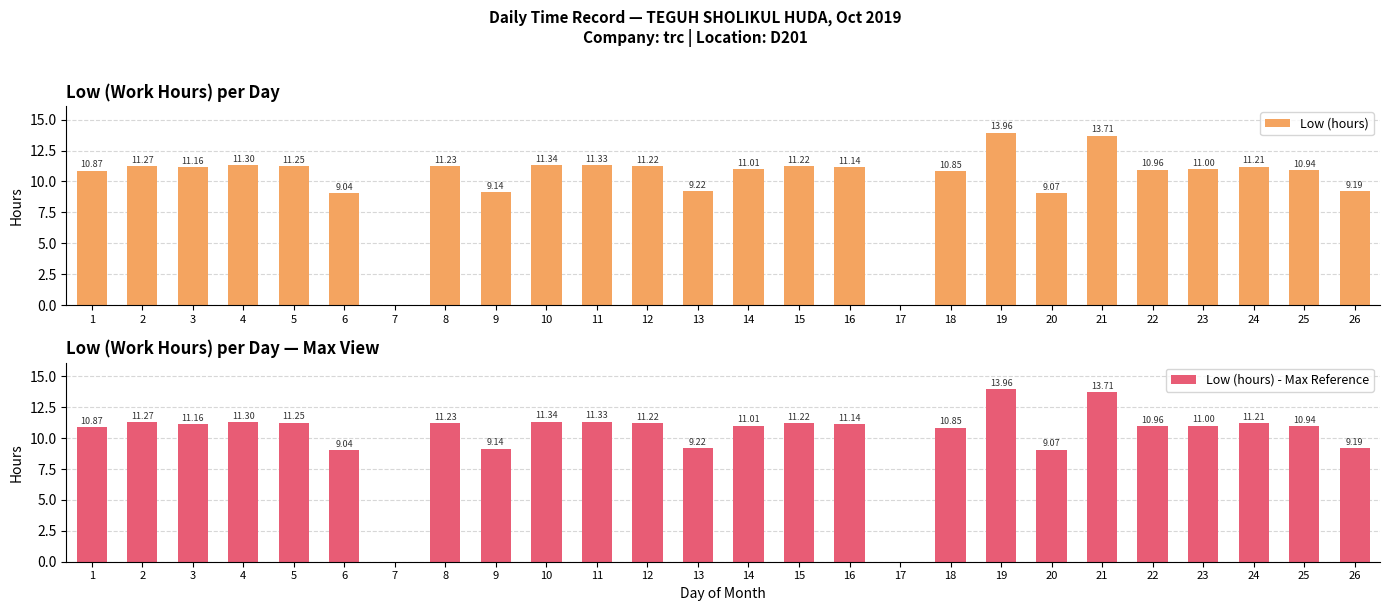

Between 5 and 8, which series saw the biggest shift?

Low (hours)